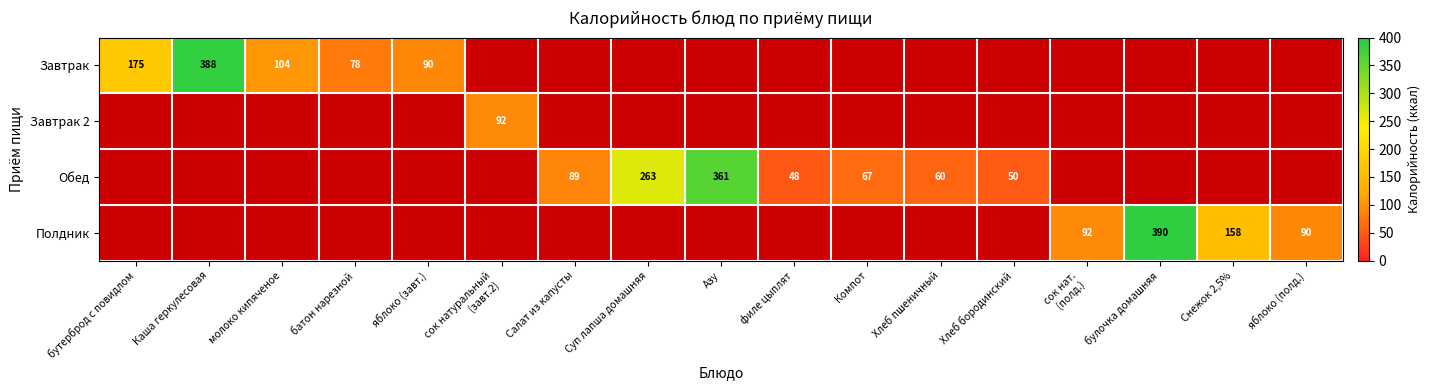

True or false: Обед has a value of 89 at Салат из капусты.

True